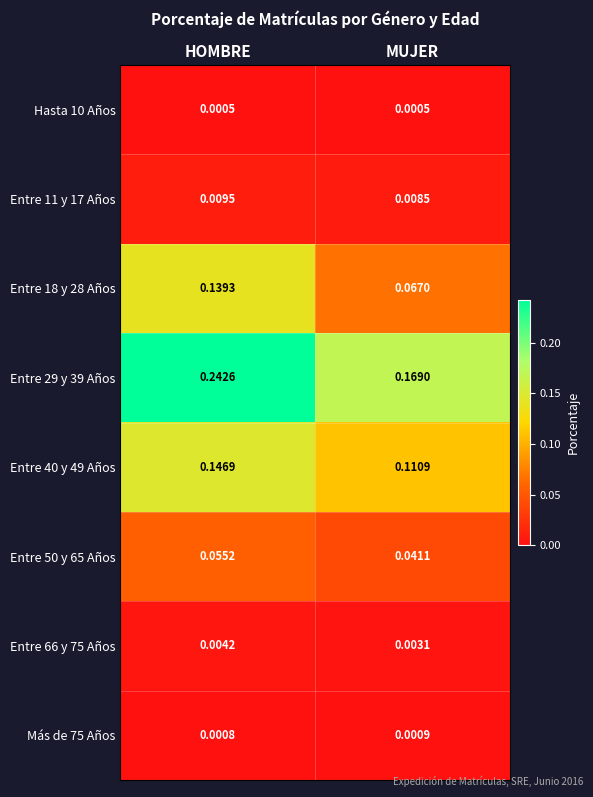

Which category has the lowest value in the Entre 66 y 75 Años series?

MUJER